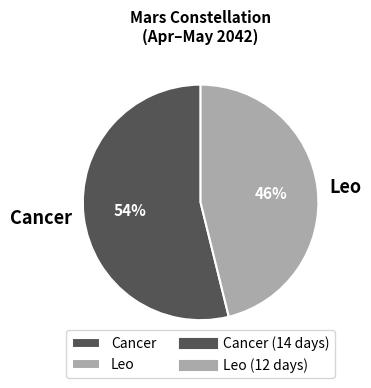

To the nearest percent, what is the average slice percentage?

50%